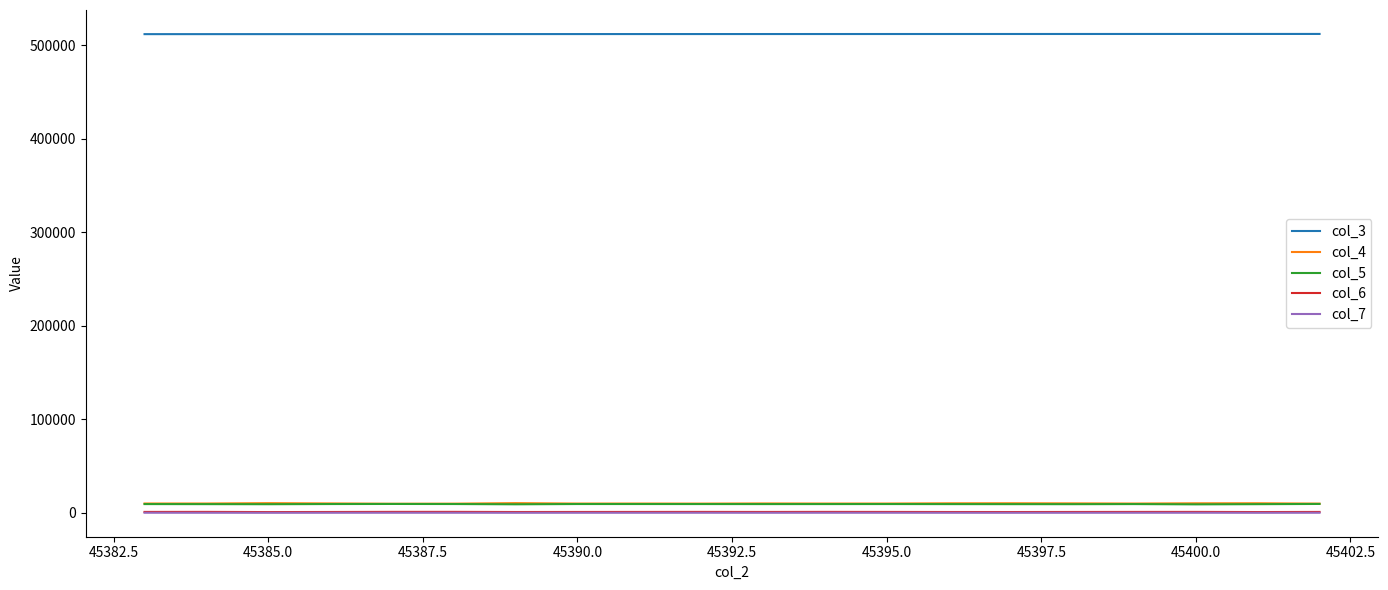

True or false: col_5 and col_3 intersect in this chart.

False